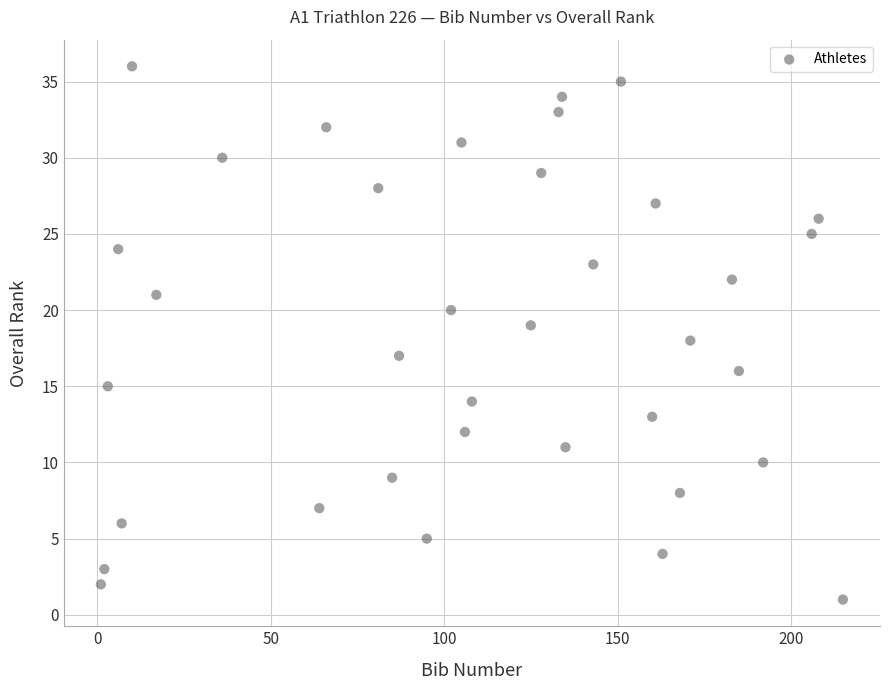

What is the range of X values (max minus min)?

214